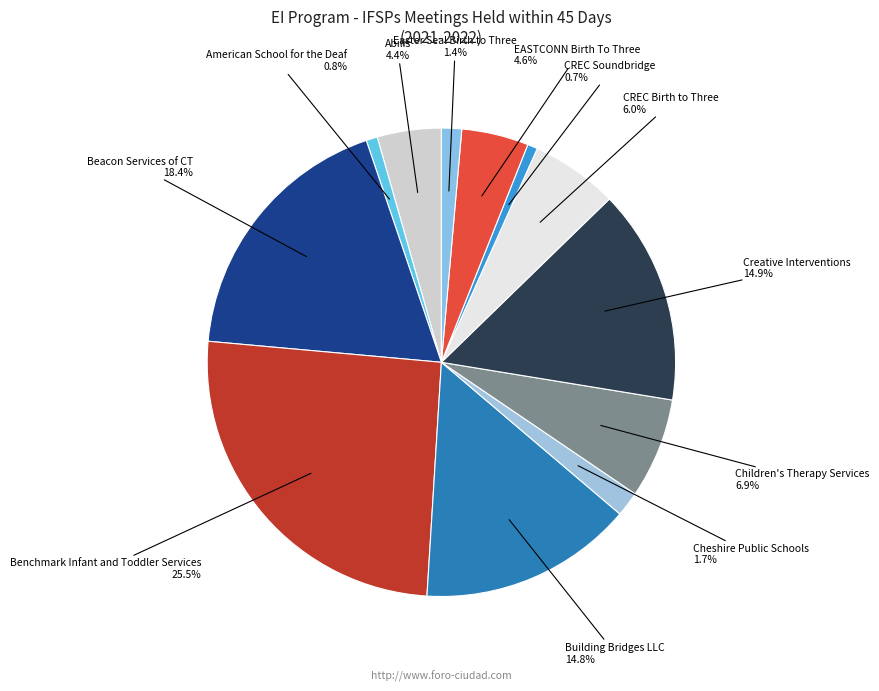

Approximately how many times larger is the value at Abilis compared to Beacon Services of CT?

0.2